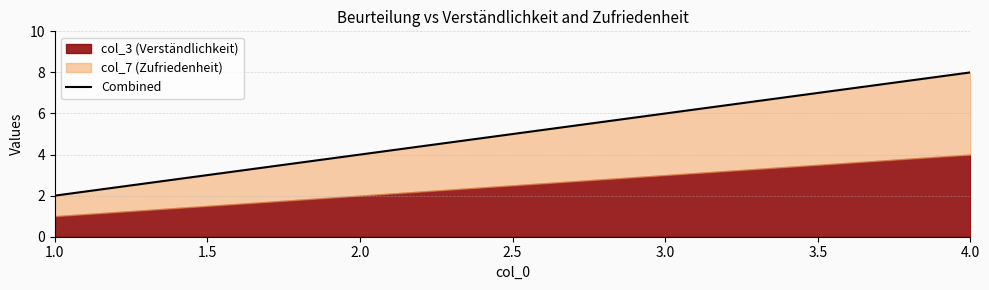

The chart shows a value of 2 at 2.0. True or false?

False